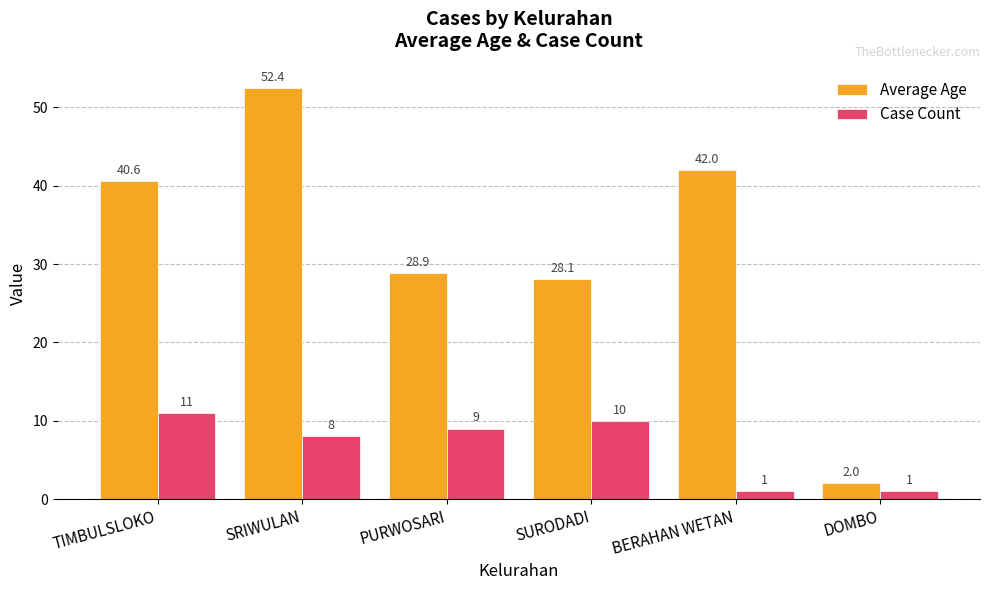

What is the difference between the Case Count values at SRIWULAN and SURODADI?

2.0